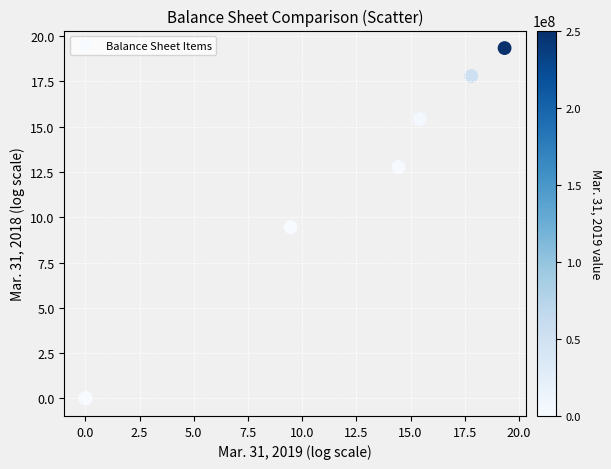

What Y value in the scatter plot is closest to 9?

9.5